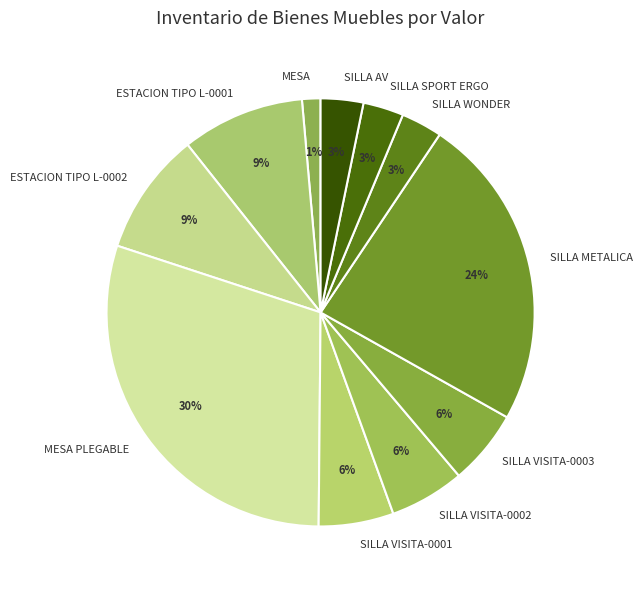

Which category has the biggest portion of the pie?

MESA PLEGABLE